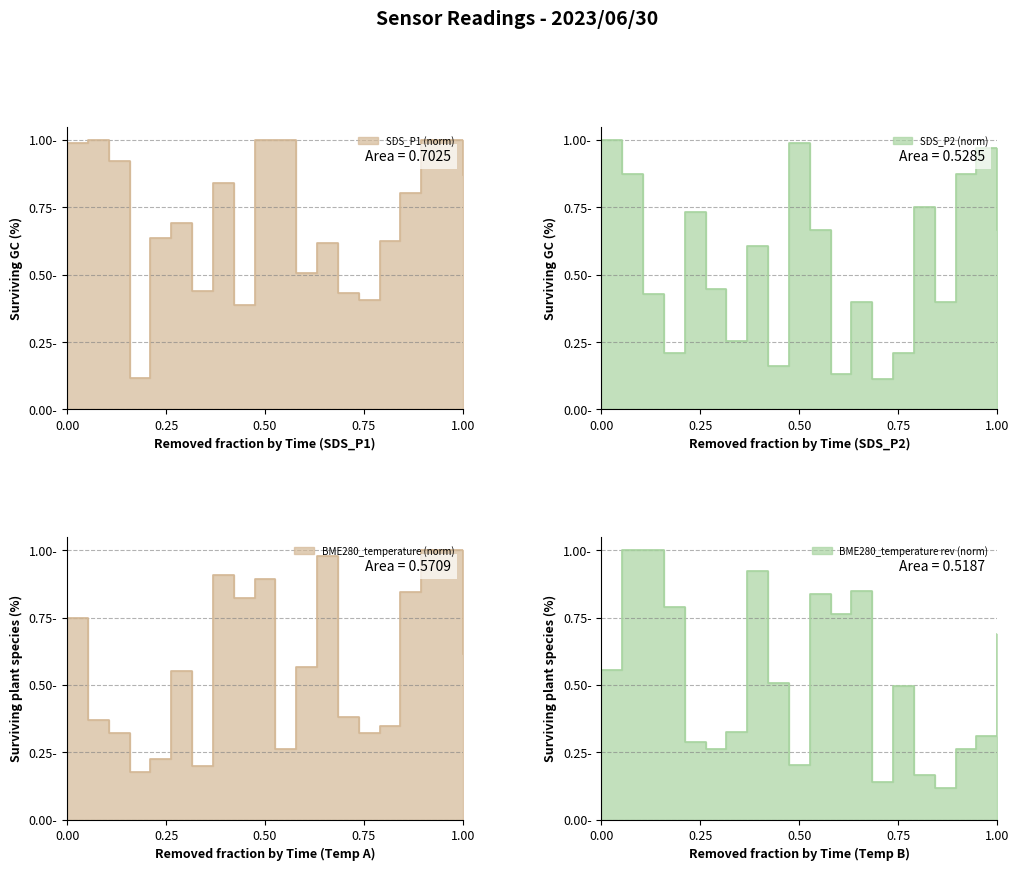

Is it true that BME280_temperature equals 0.8 at 00:29?

False